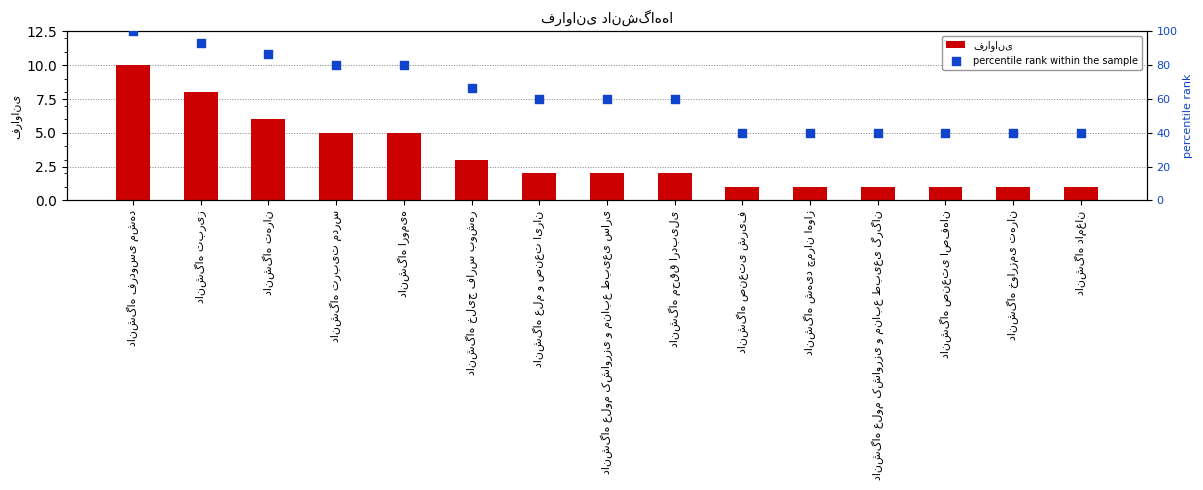

What are all the series names shown in the legend?

فراوانی, percentile rank within the sample